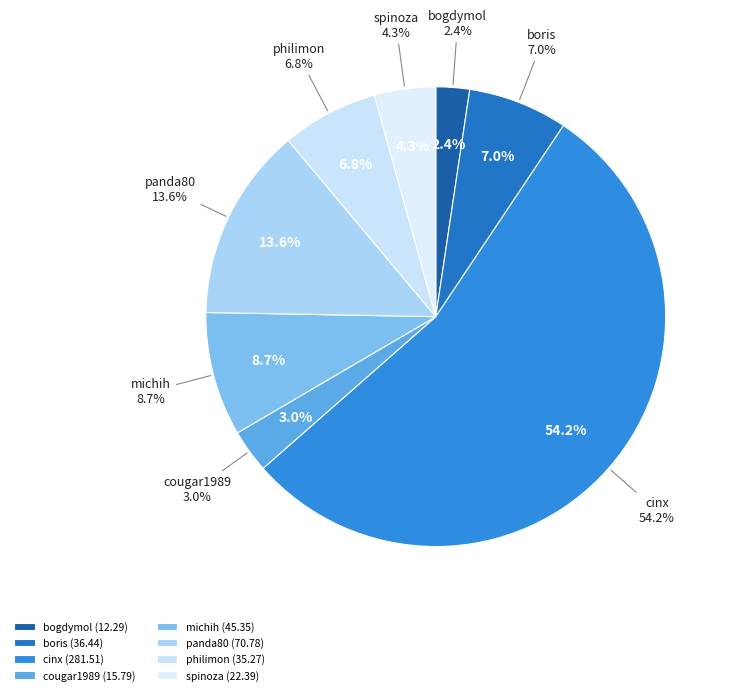

Count the number of slices in the pie.

8